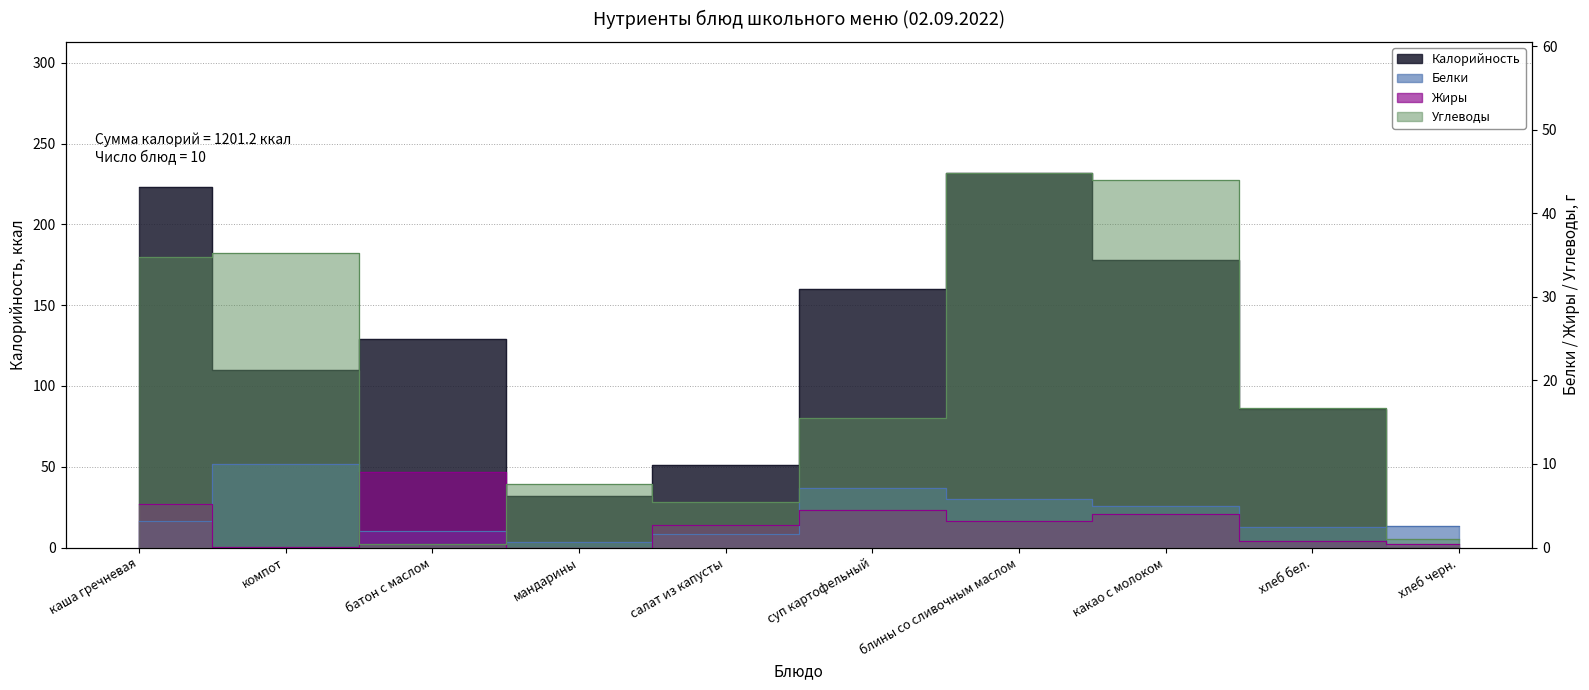

What are all the series names shown in the legend?

Калорийность, Белки, Жиры, Углеводы